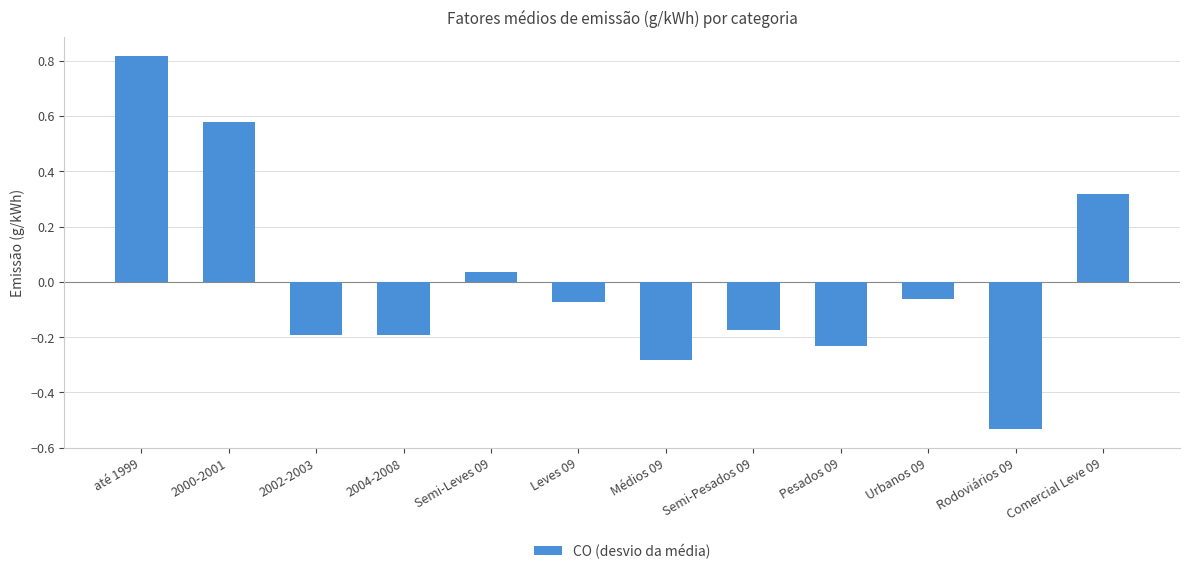

What is the label of the 2nd bar from the right?

Rodoviários 09